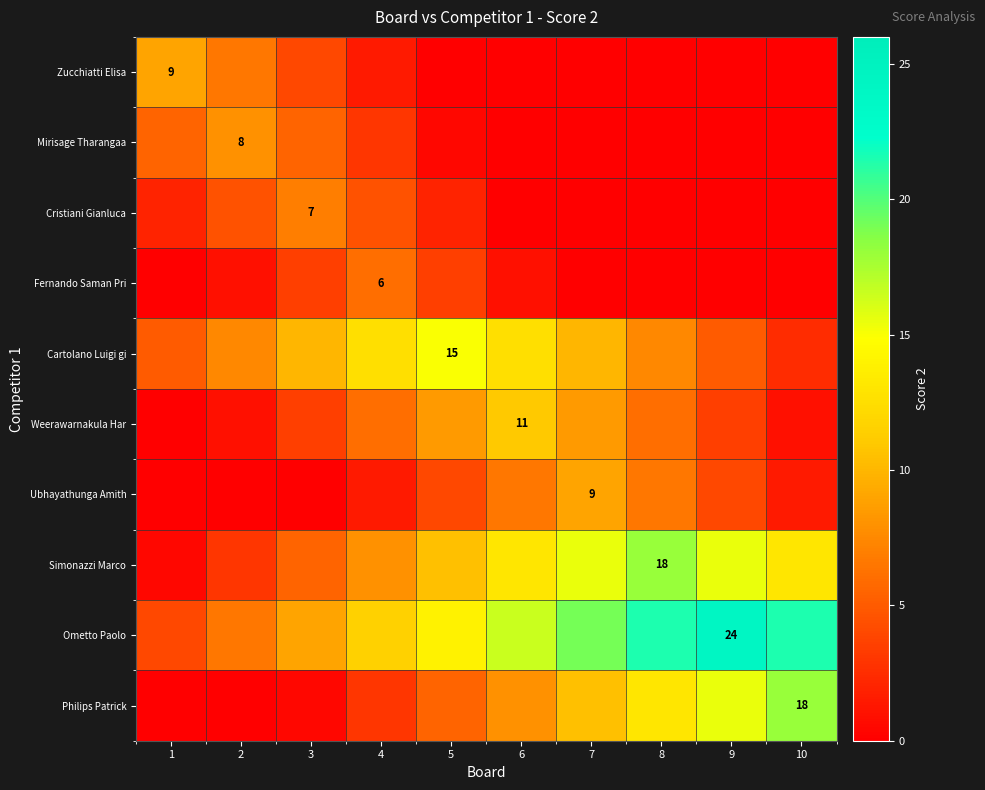

Between 7 and 5, which is larger?

7